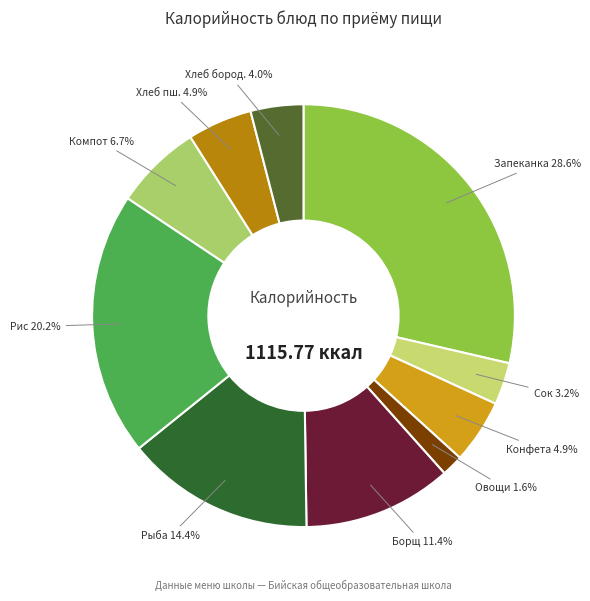

Is there any slice that represents more than half of the pie?

No